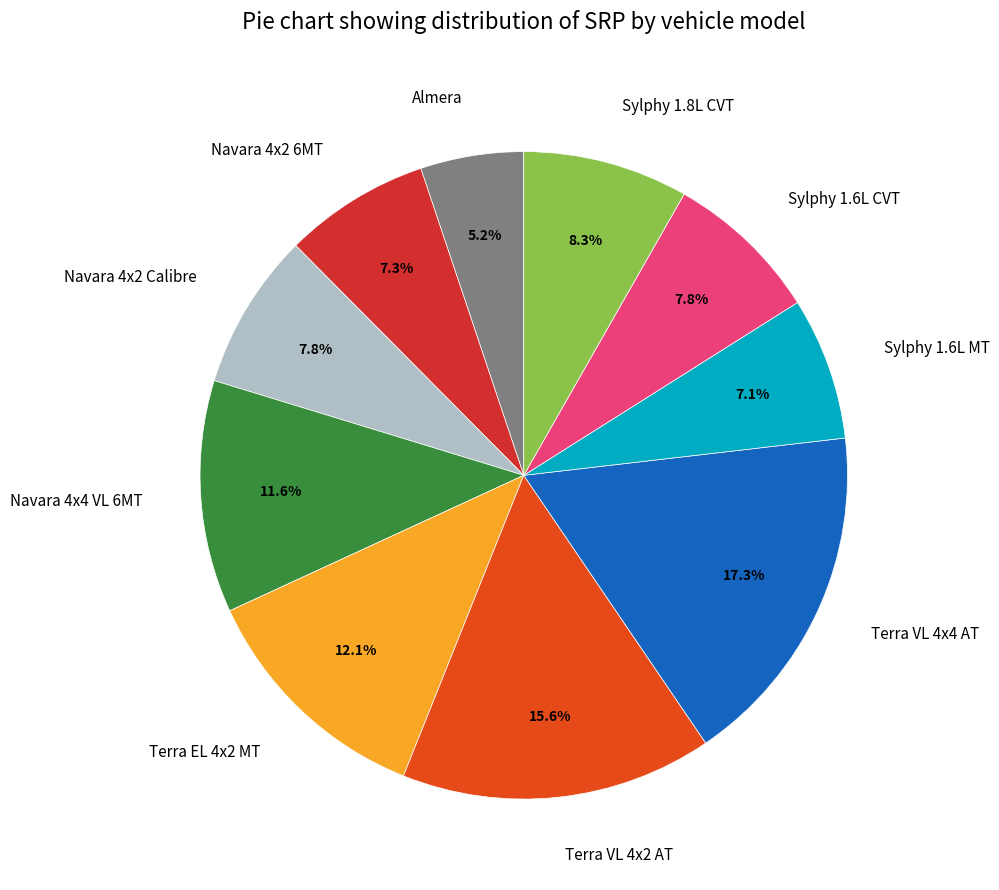

How many segments does this pie chart have?

10